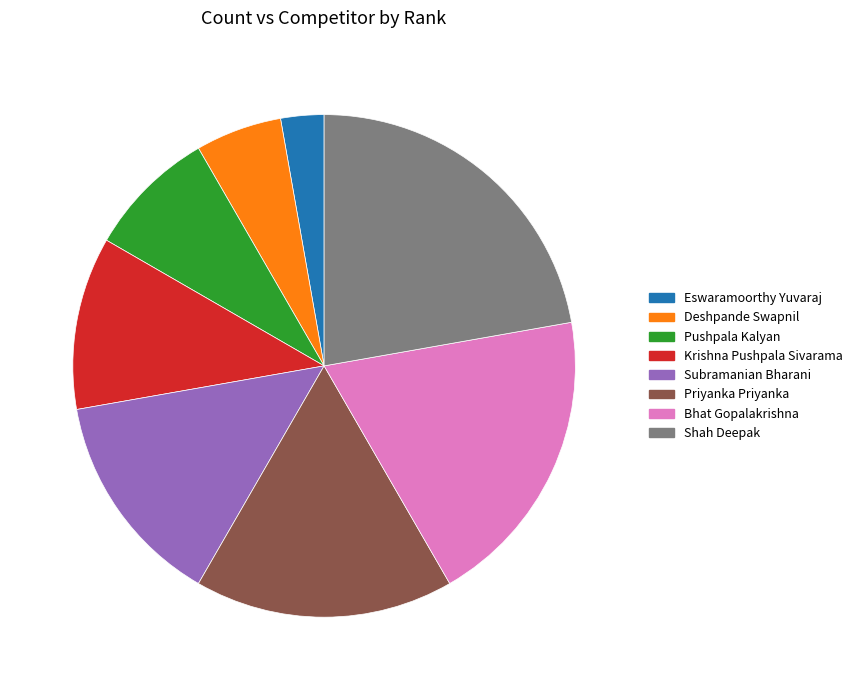

What is the ratio of the value at Deshpande Swapnil to the value at Subramanian Bharani?

0.4